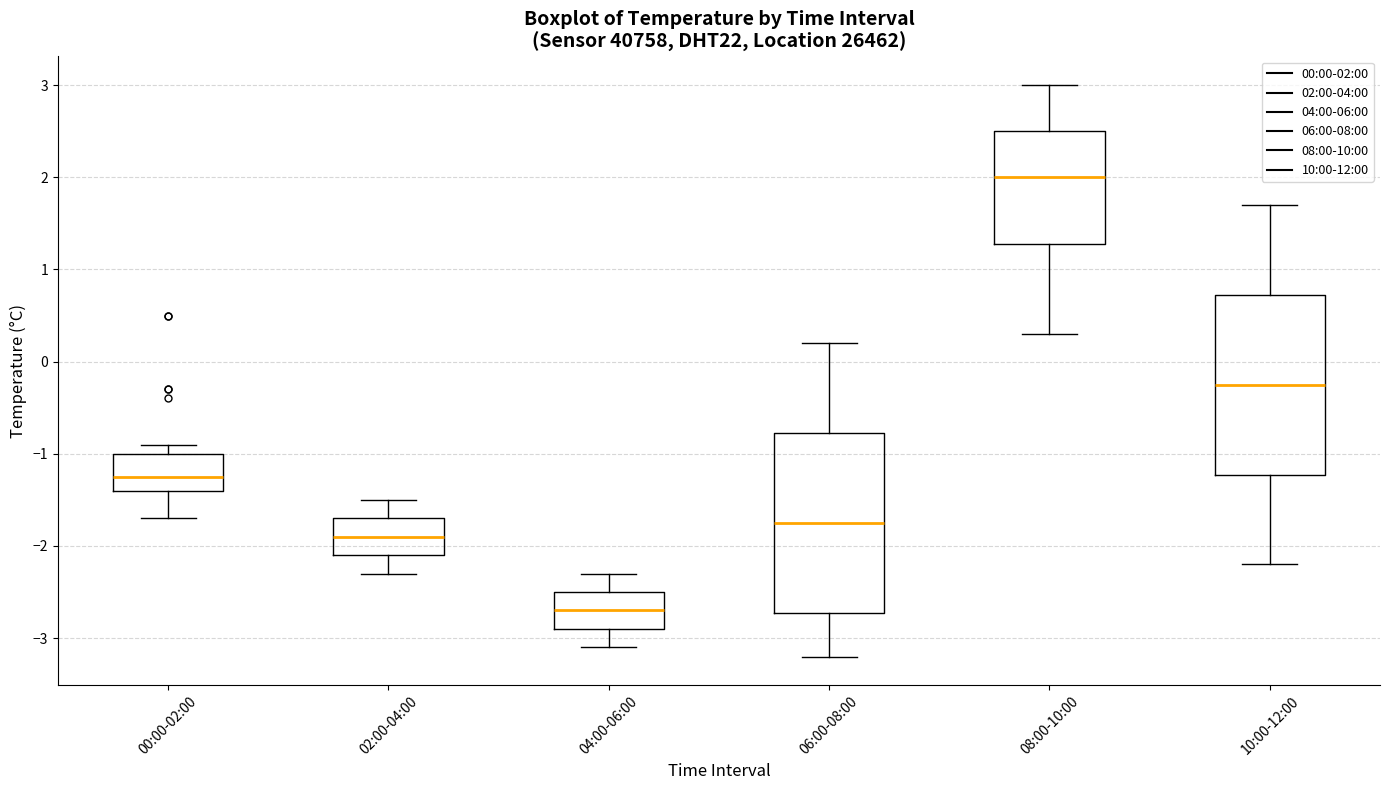

Which box has the lowest median line?

04:00-06:00